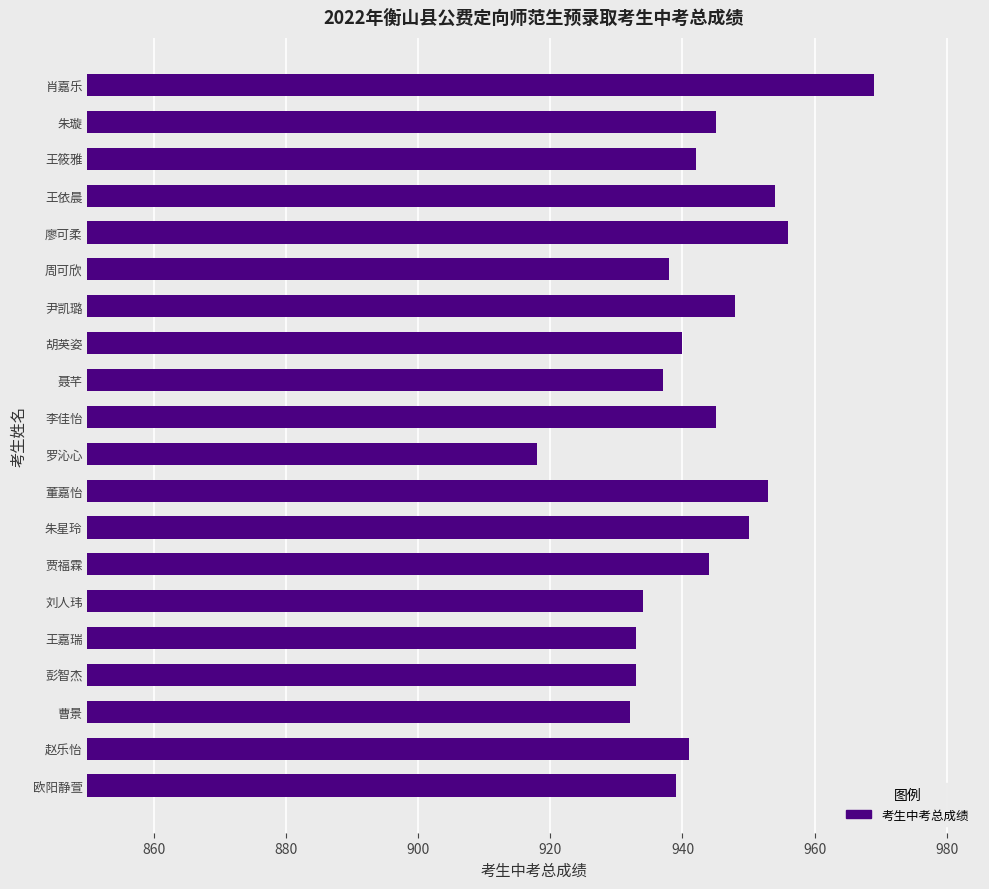

What is the greatest value displayed?

969